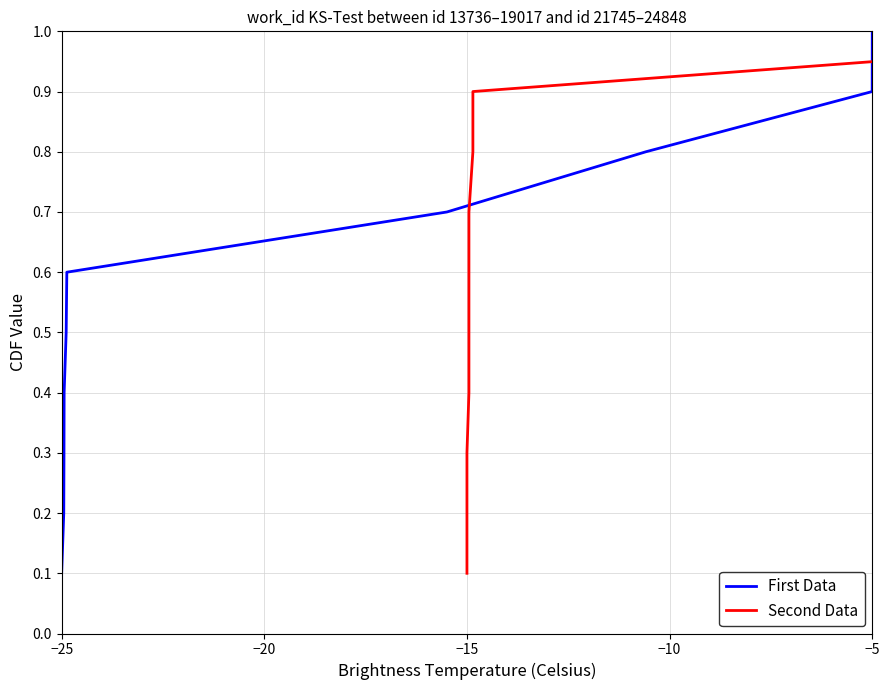

Does the chart have visible grid lines?

Yes